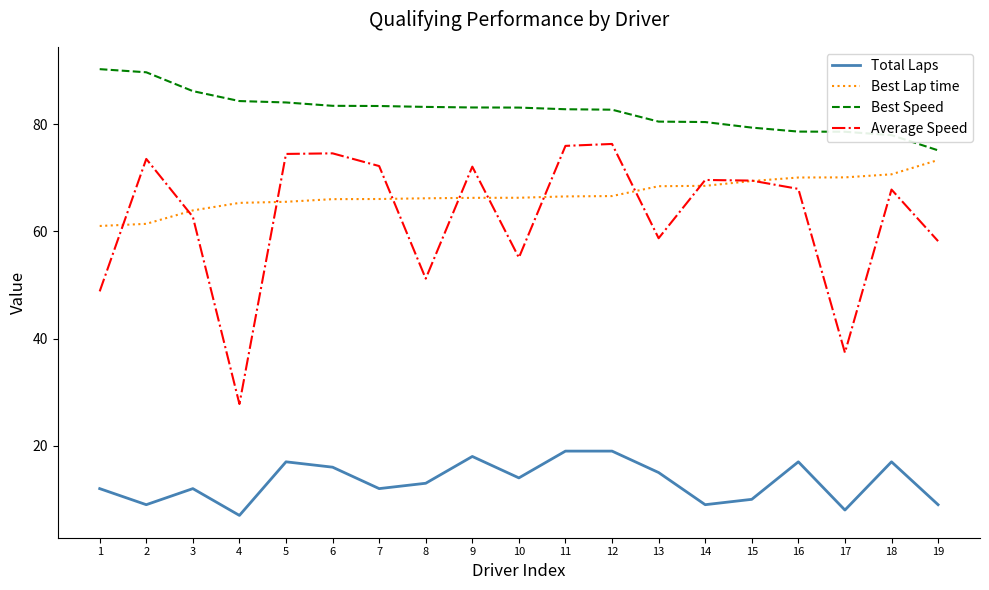

True or false: Total Laps and Best Lap time cross at least once.

False